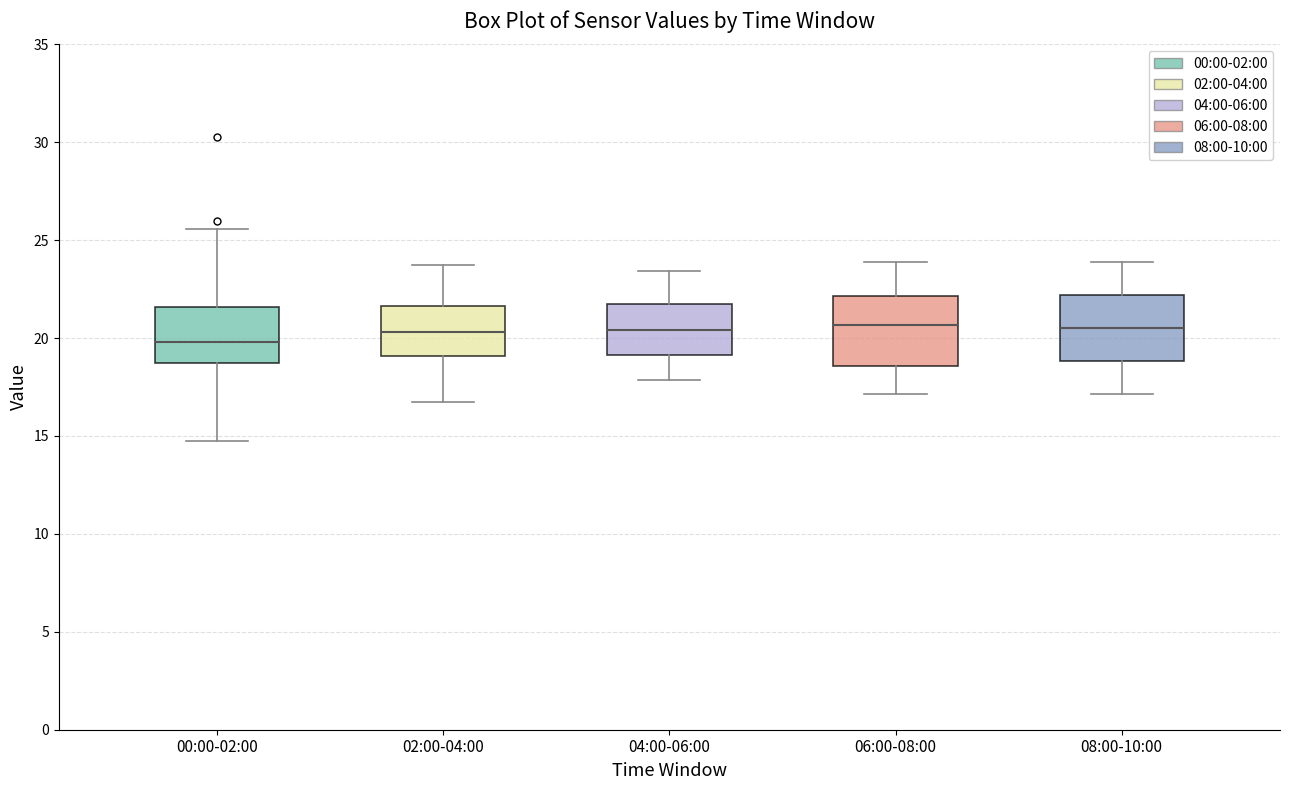

Where is the upper edge of the box for 04:00-06:00 on the y-axis? The values are not printed on the chart, so give them approximately, as read against the axis.

22.0